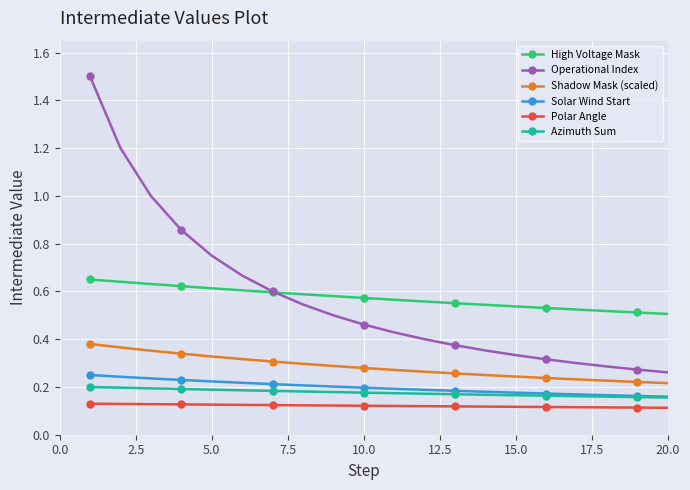

True or false: Polar Angle and High Voltage Mask intersect in this chart.

False